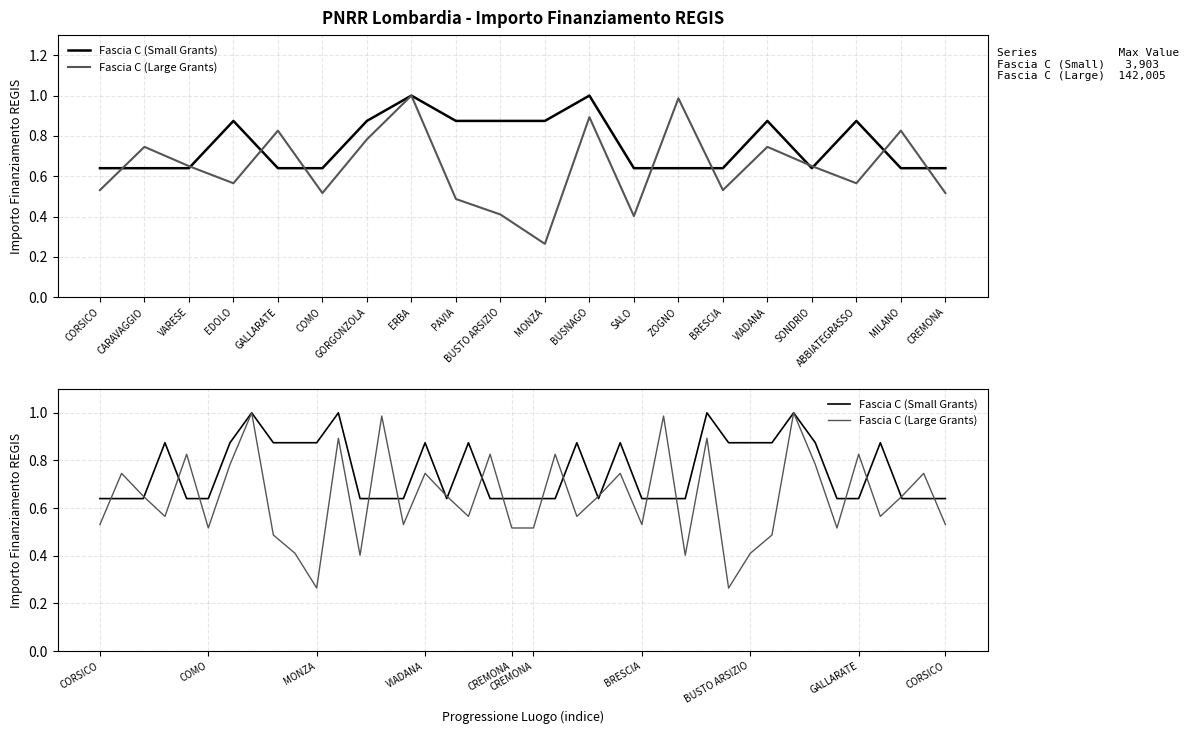

Is it true that Fascia C (Small Grants) equals 0.9 at 22?

True